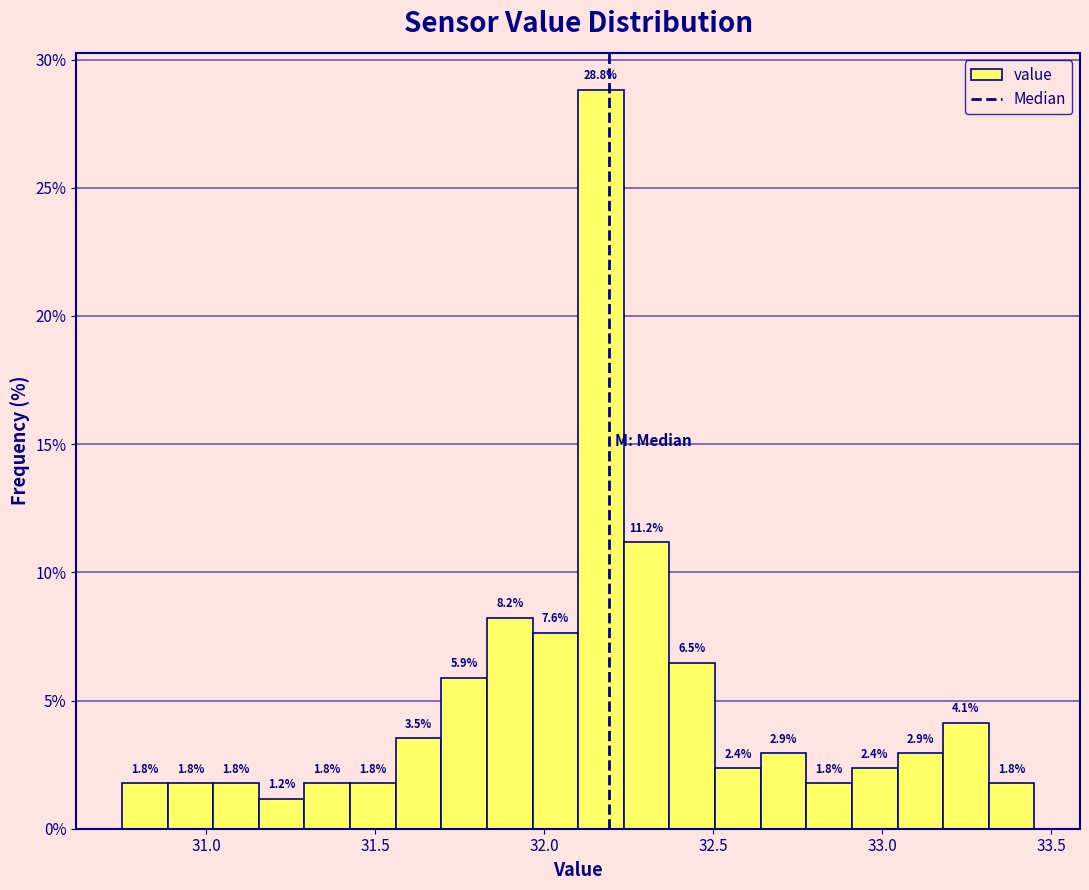

Around what value on the x-axis is the tallest bar? Give the approximate position of its centre, as read against the axis.

32.15